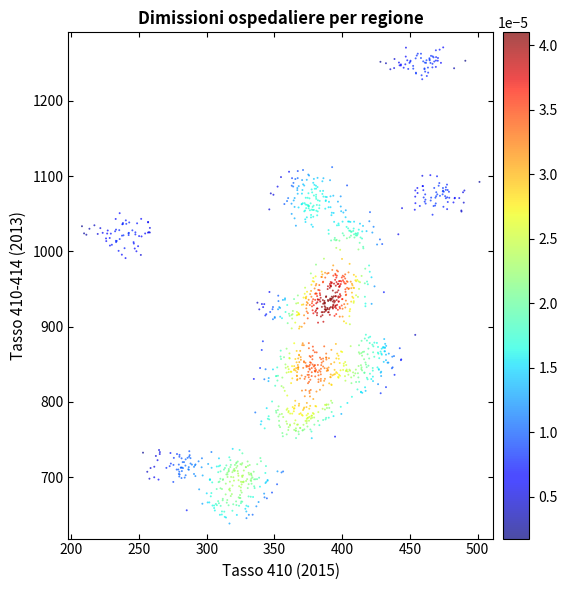

What is the range of X values (max minus min)?

293.5